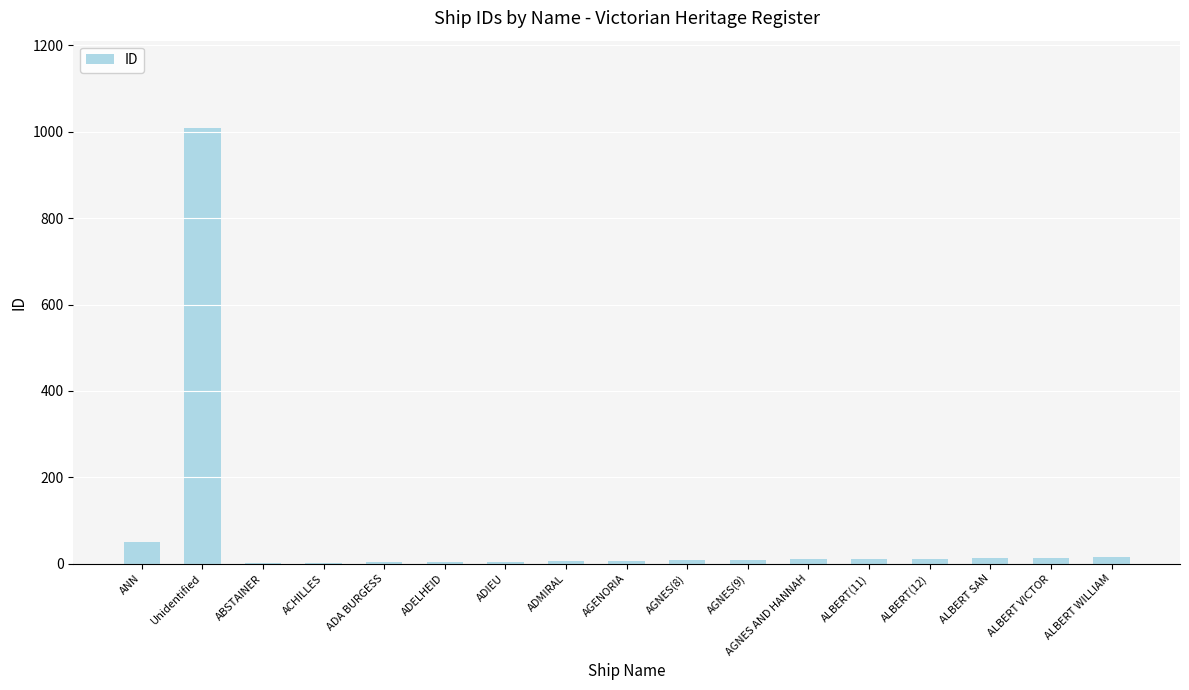

Are the bars horizontal?

No